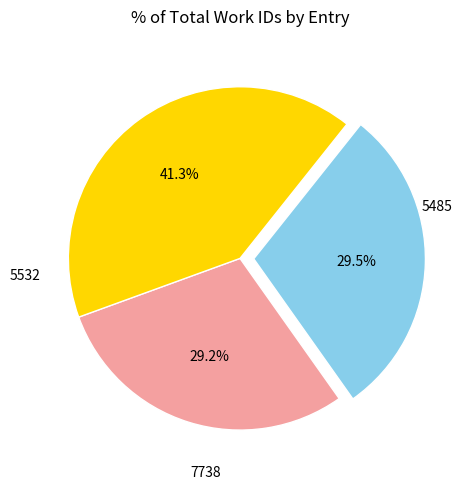

What is the ratio of the value at 5485 to the value at 5532?

1.0